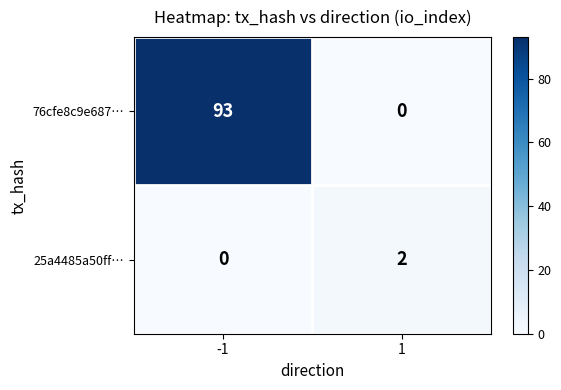

What is the sum of all 76cfe8c9e687… values?

93